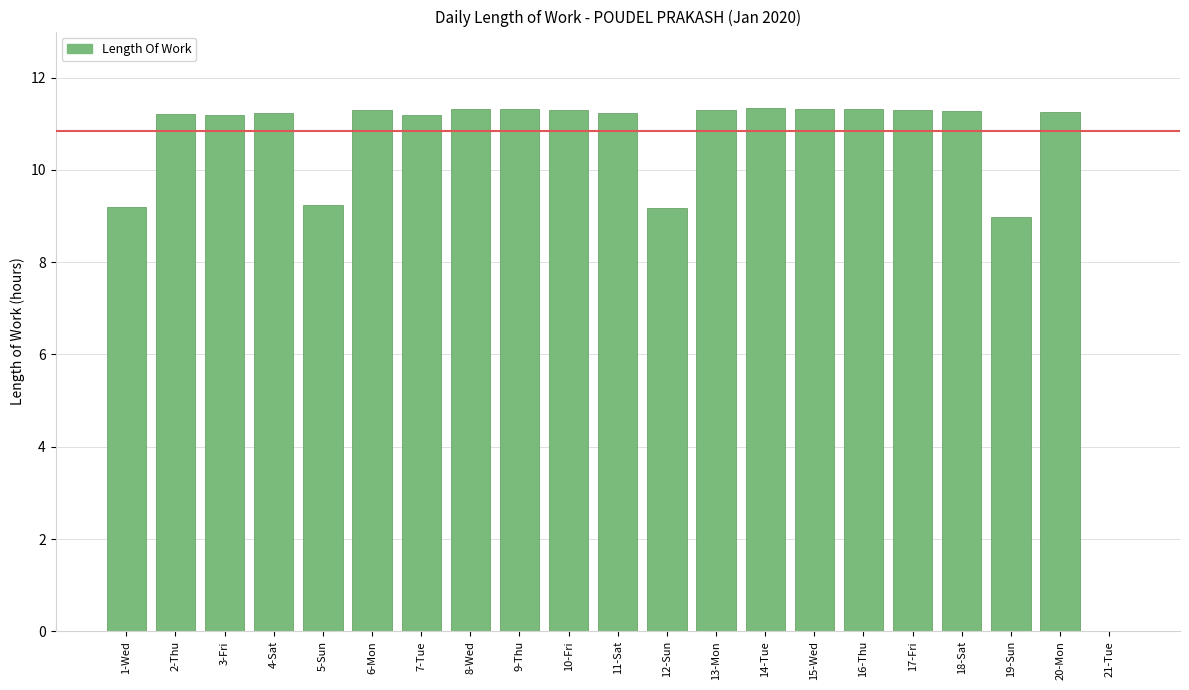

What is the ratio of the value at 16-Thu to the value at 1-Wed?

1.2